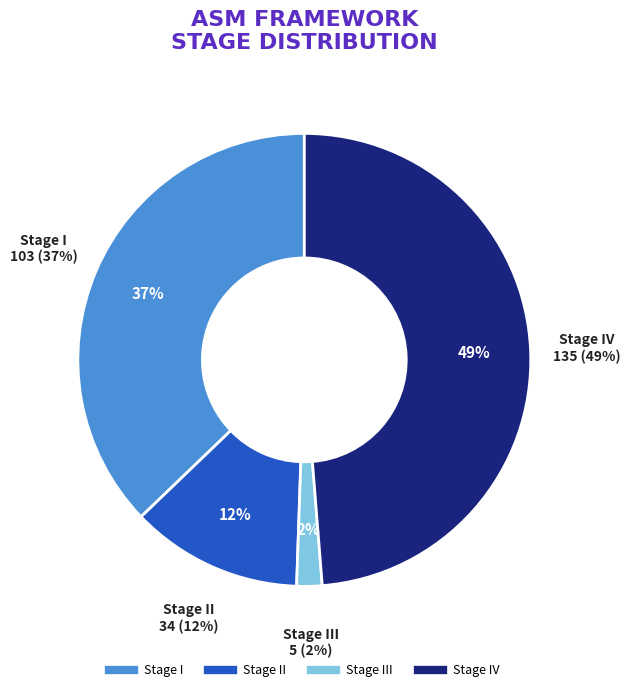

True or false: Stage I accounts for 37% of the total.

True